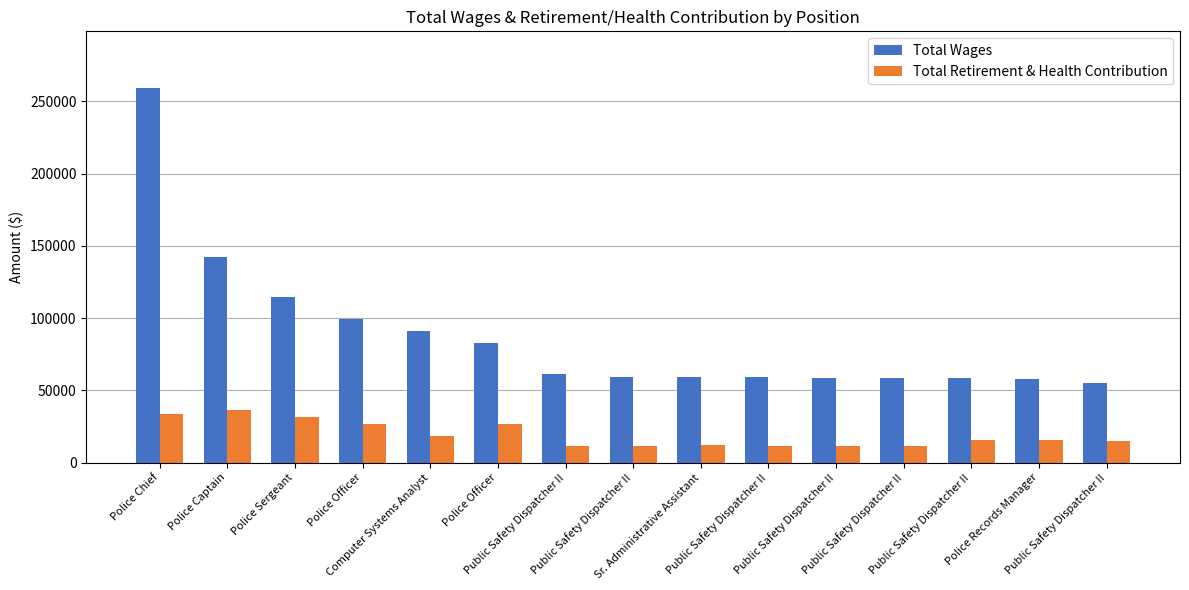

Count the number of data series in this chart.

2